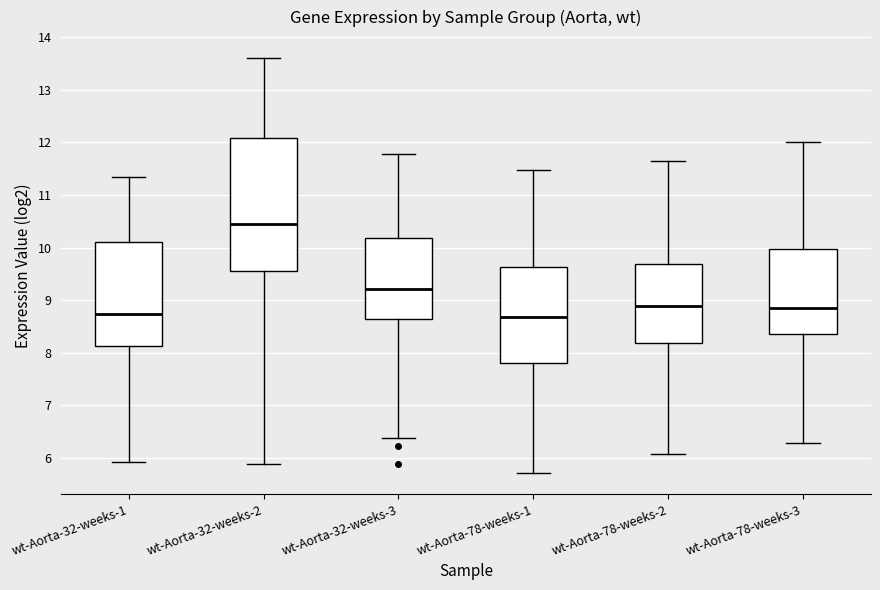

Which box's median line is the highest?

wt-Aorta-32-weeks-2